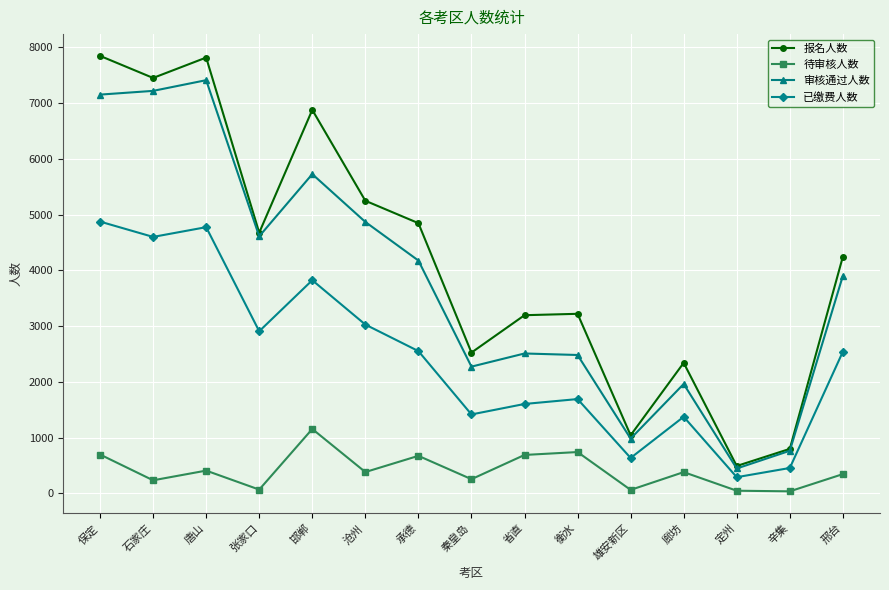

Which series has the widest spread of values?

报名人数